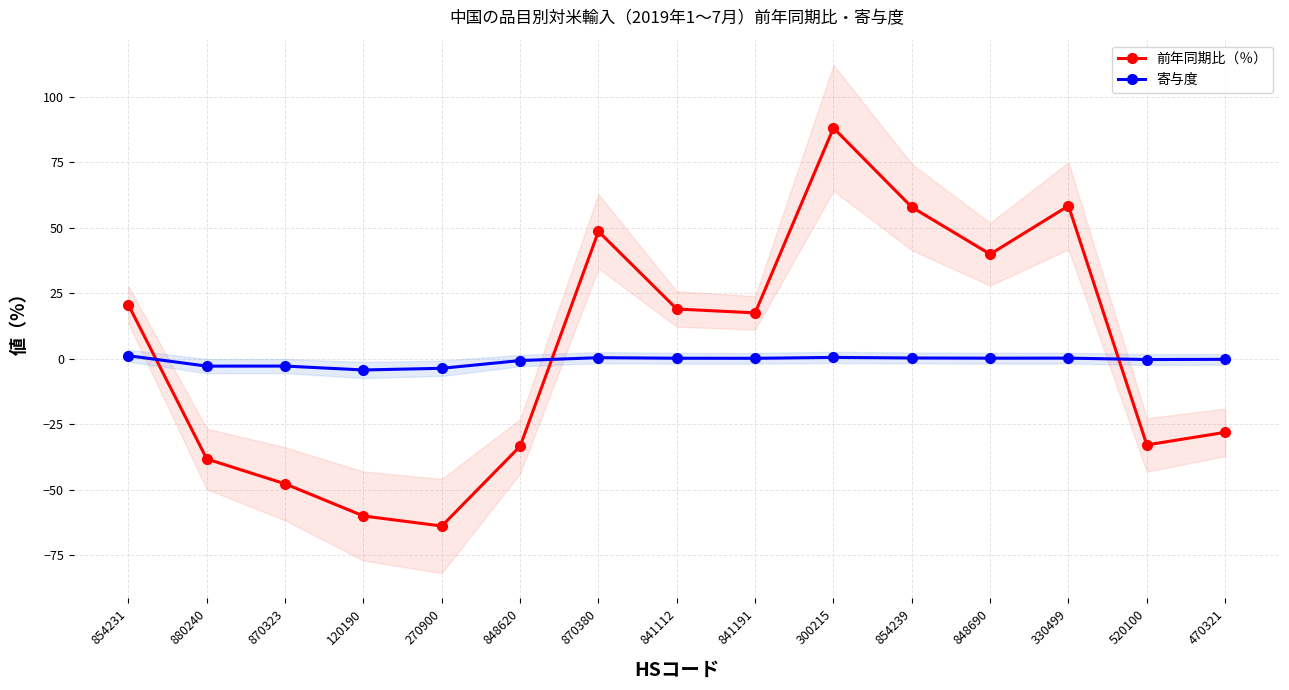

Which series changed the most between 270900 and 841112?

前年同期比（％）